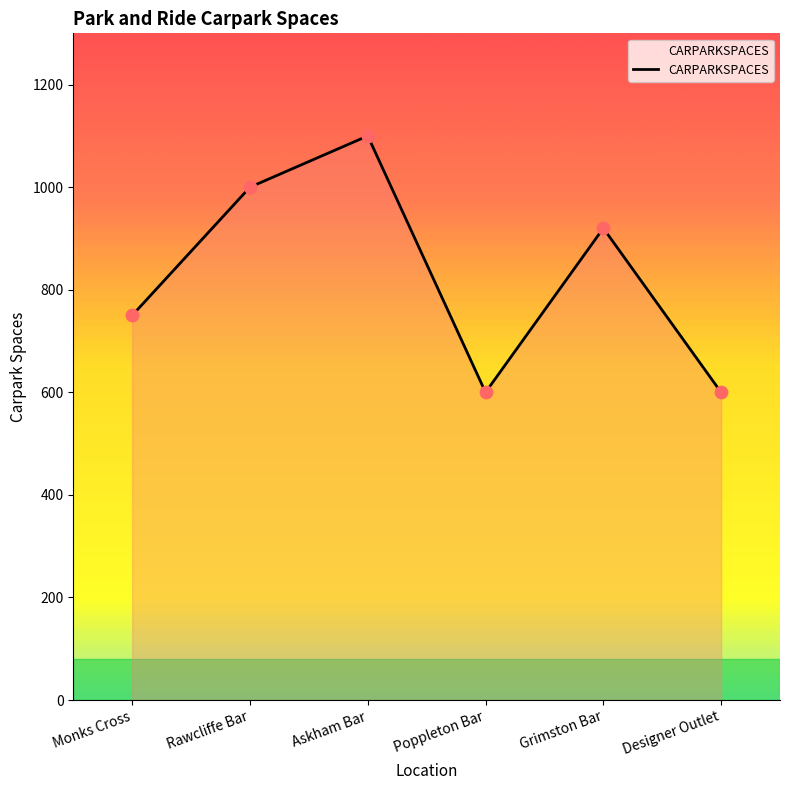

What is the change in value from Monks Cross to Grimston Bar?

+170